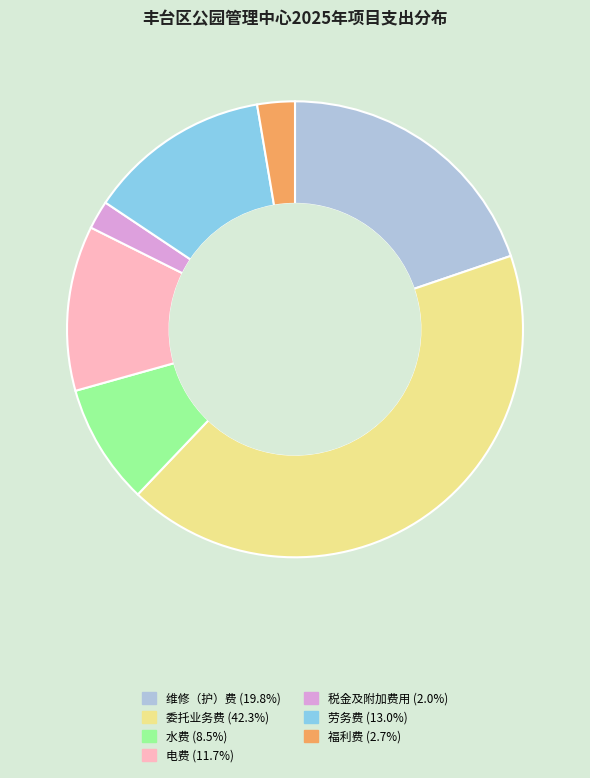

Is there any slice that represents more than half of the pie?

No